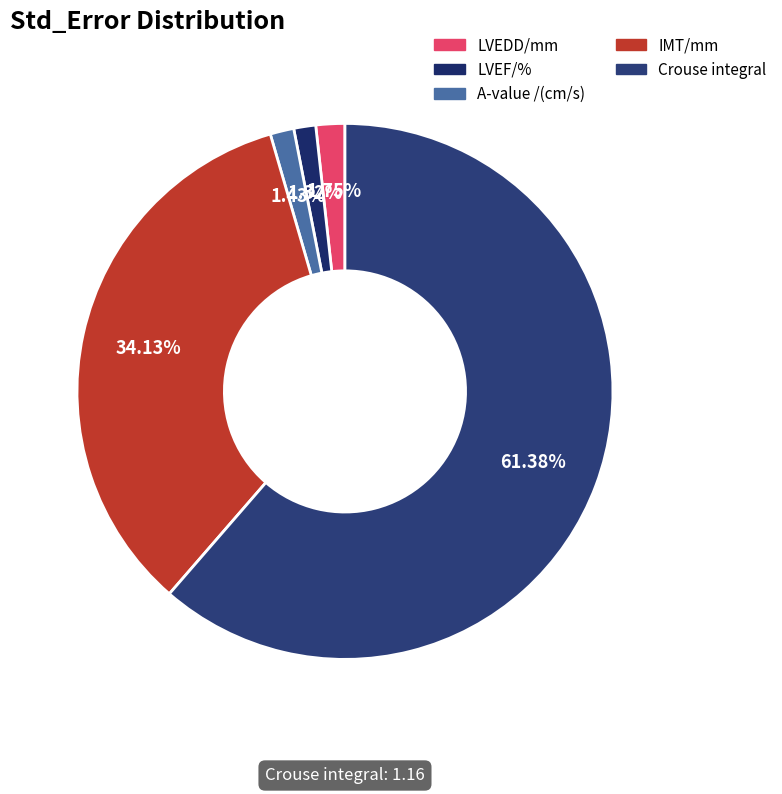

What is the change in value from A-value /(cm/s) to IMT/mm?

+0.6